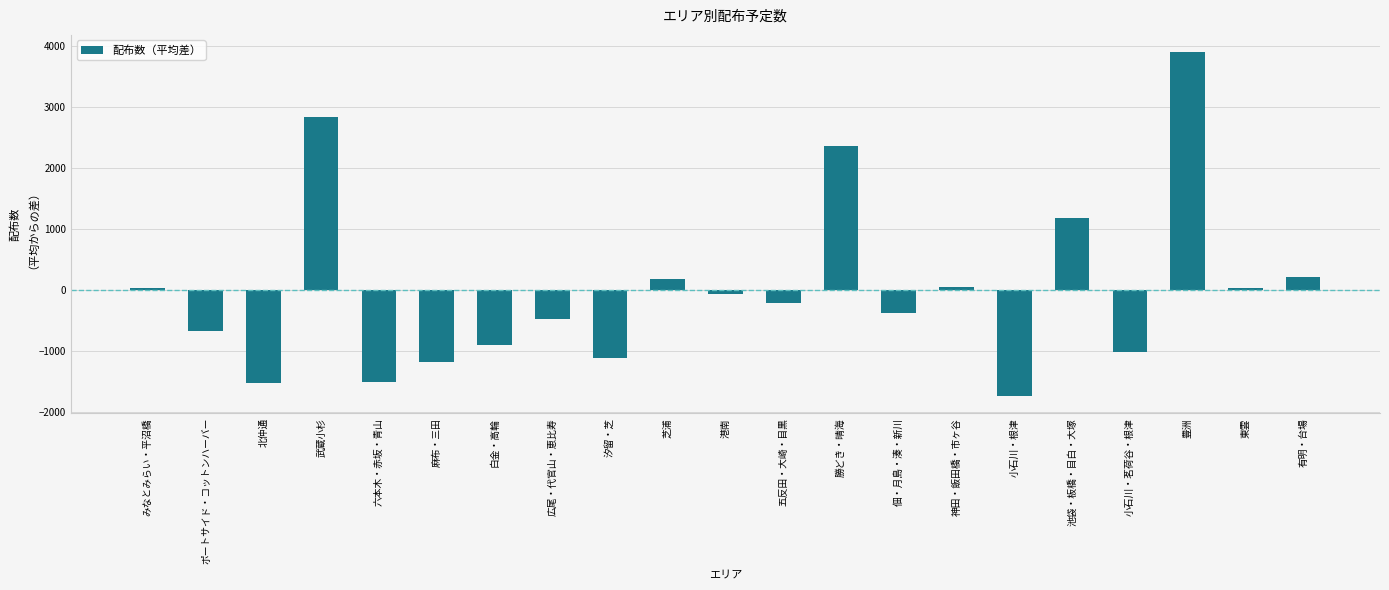

What is the minimum value shown in the chart?

-1742.1